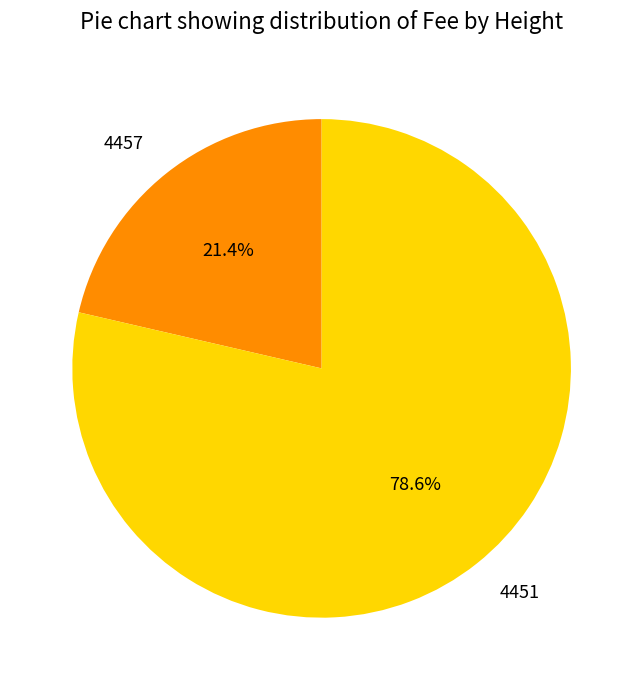

True or false: 4451 accounts for 79% of the total.

True